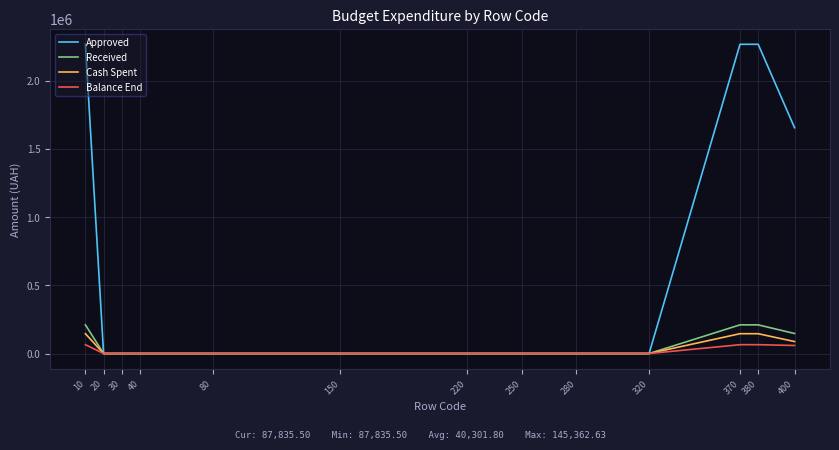

What is the maximum value for Cash Spent?

145362.6